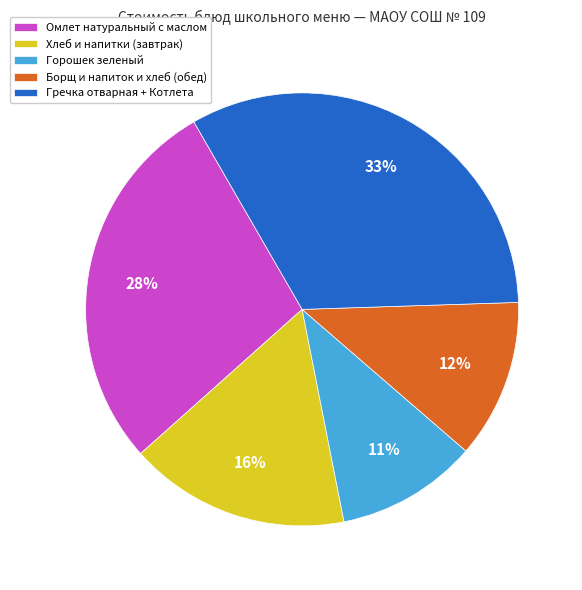

Between Омлет натуральный с маслом and Хлеб и напитки (завтрак), which is larger?

Омлет натуральный с маслом